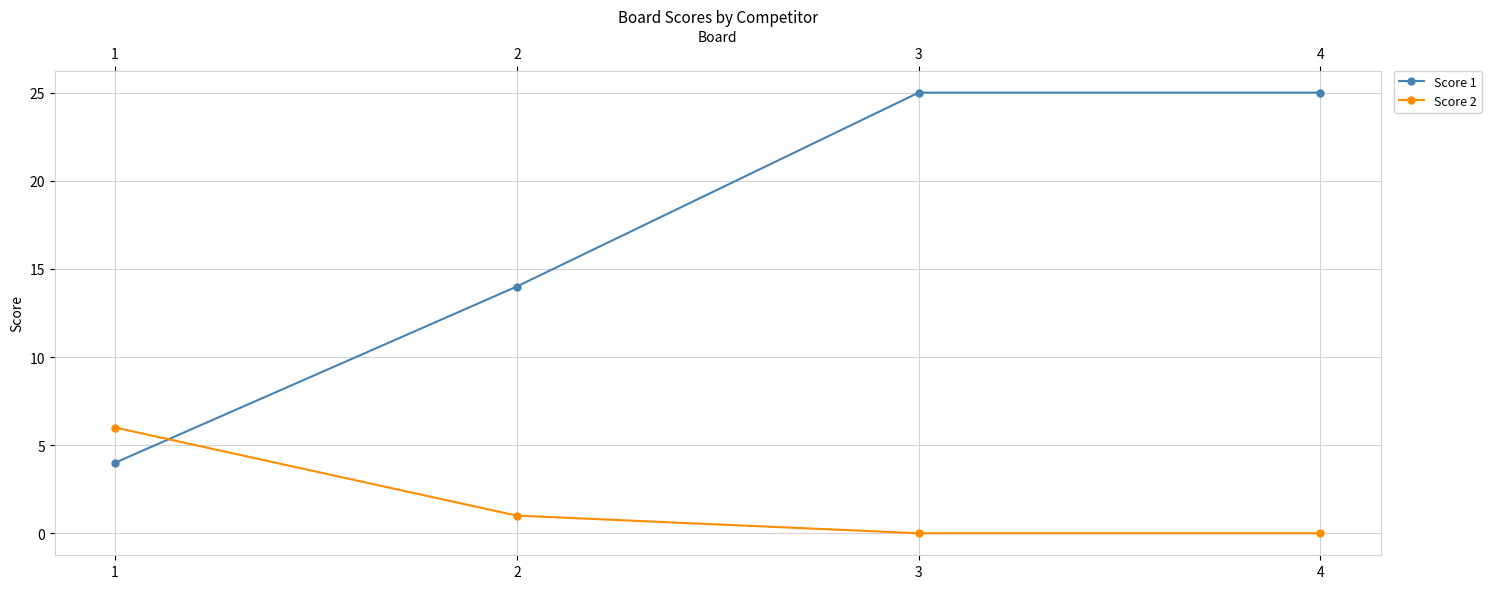

What is the difference between the Score 1 values at 4 and 2?

11